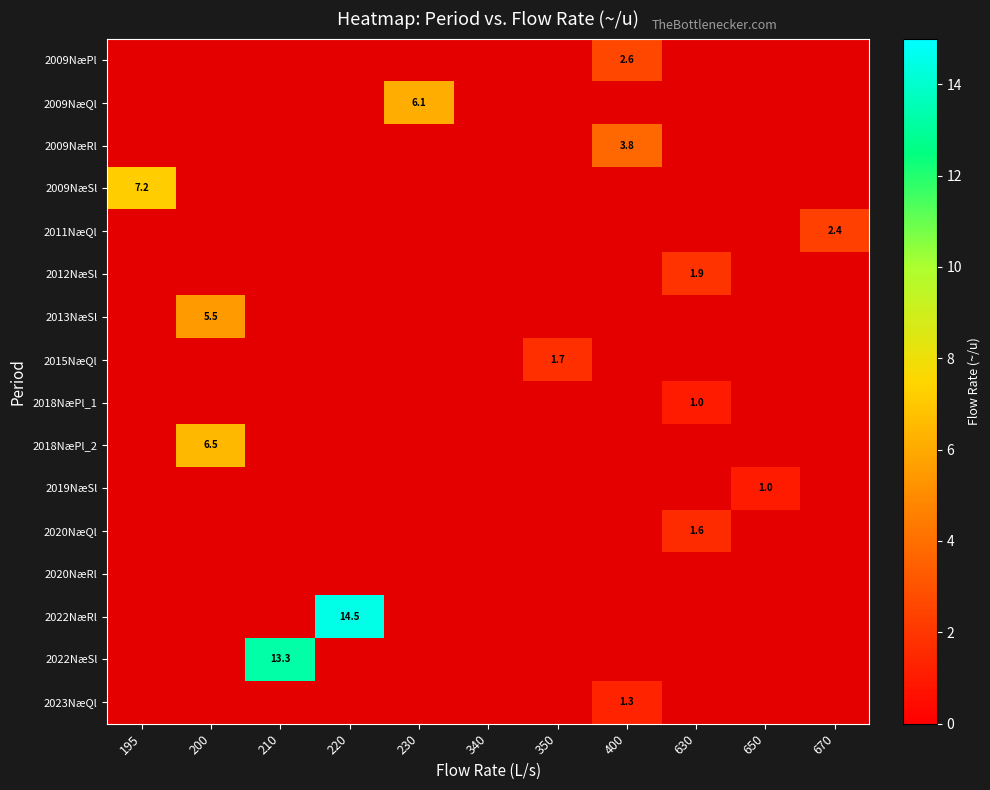

Is the value of 2015NæQl at 220 greater than the value of 2009NæSl at 670?

No